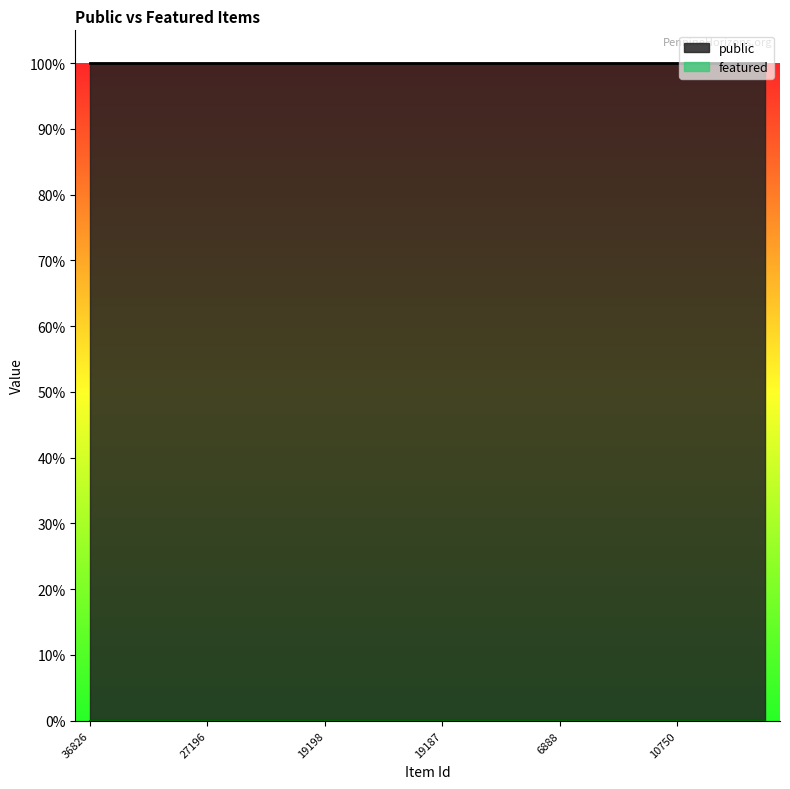

What is the spread (max minus min) of values at 10750?

1